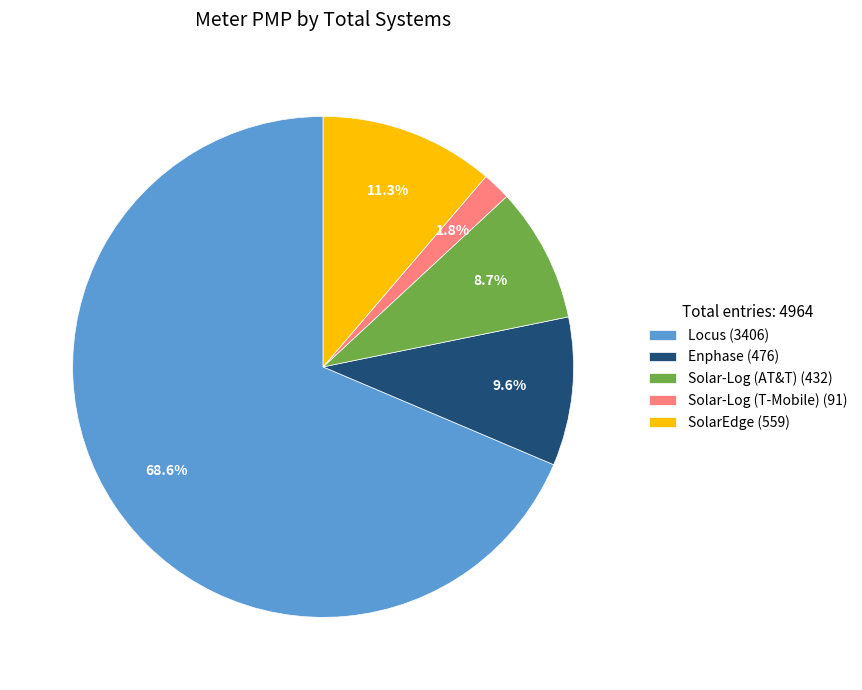

How many slices are in this pie chart?

5